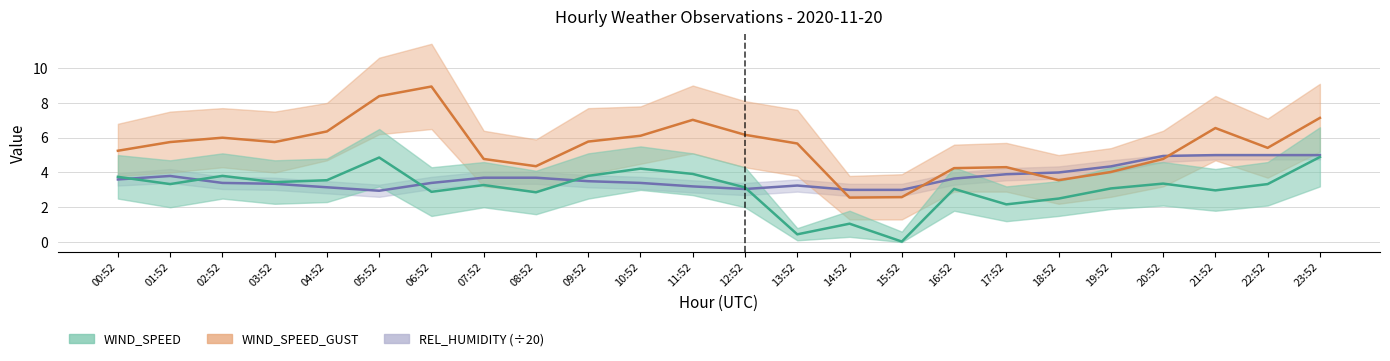

Which series has the largest total across all categories?

WIND_SPEED_GUST